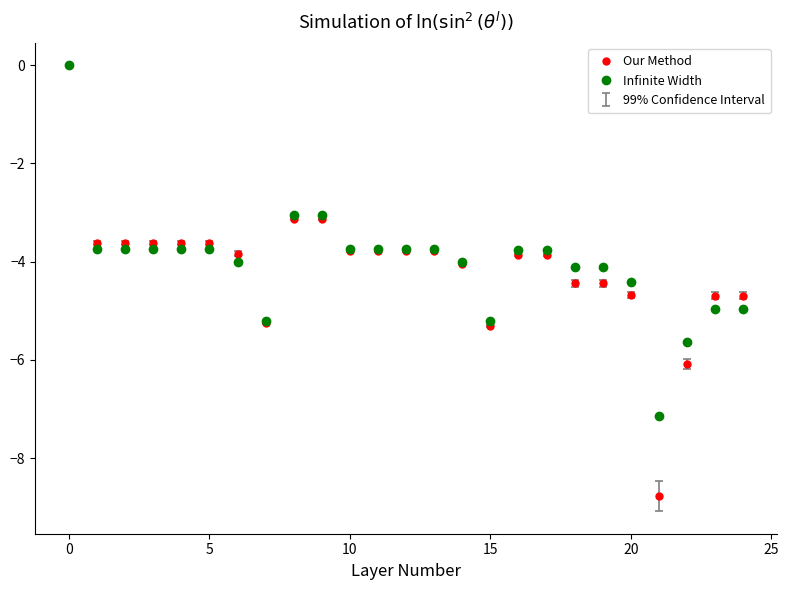

What is the smallest value displayed?

-8.8